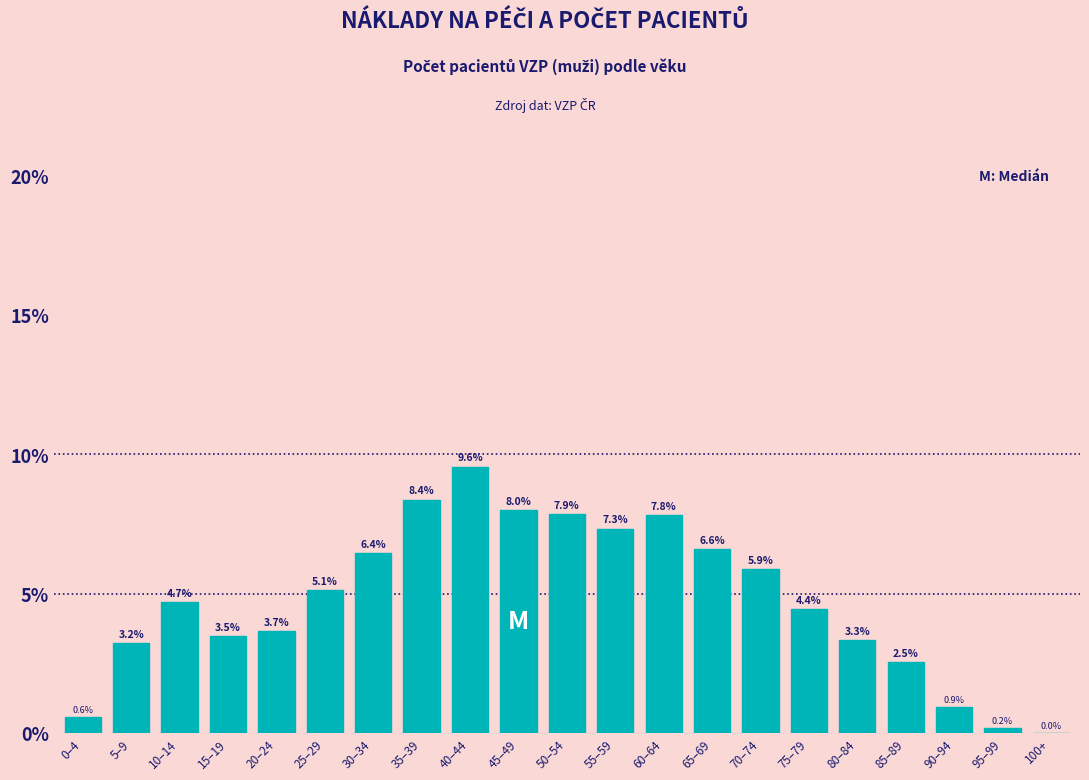

The value at 65–69 is 3.4. True or false?

False